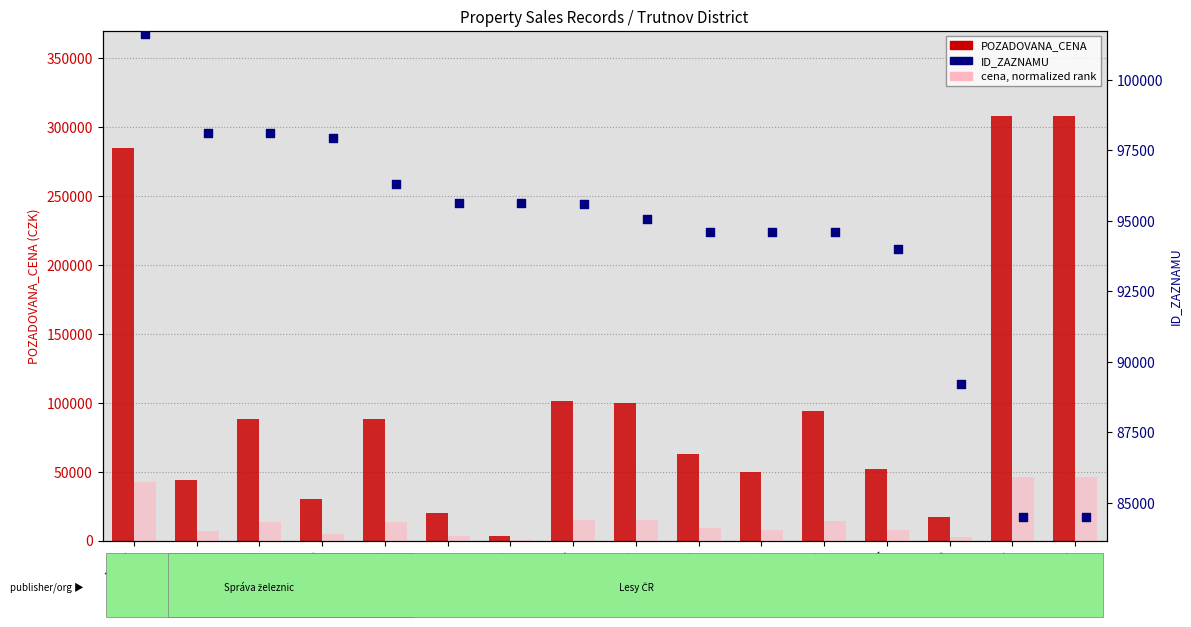

At how many categories does at least one series exceed 230920?

3